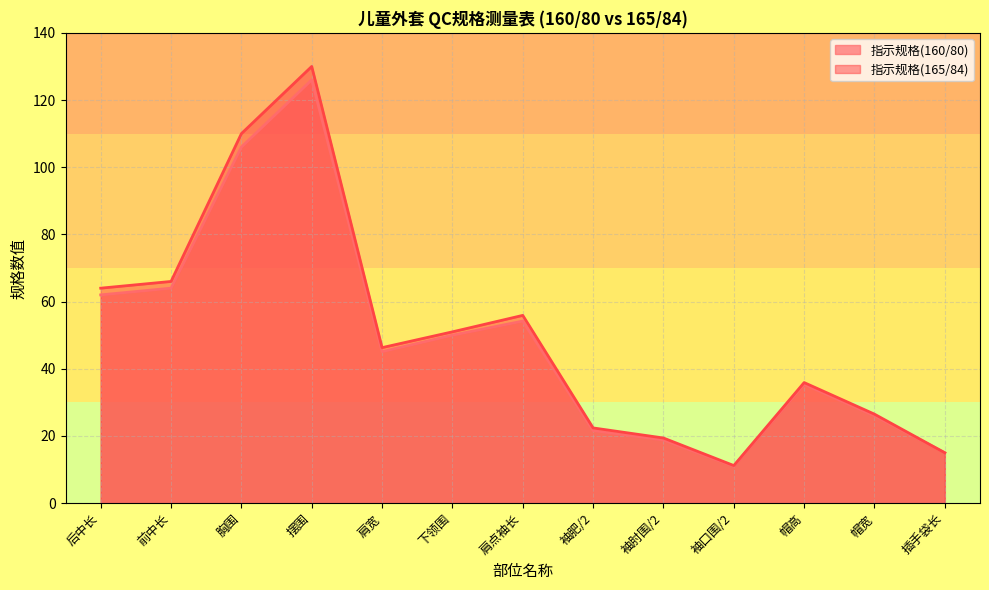

What is the difference between the 指示规格(165/84) values at 帽高 and 前中长?

30.1